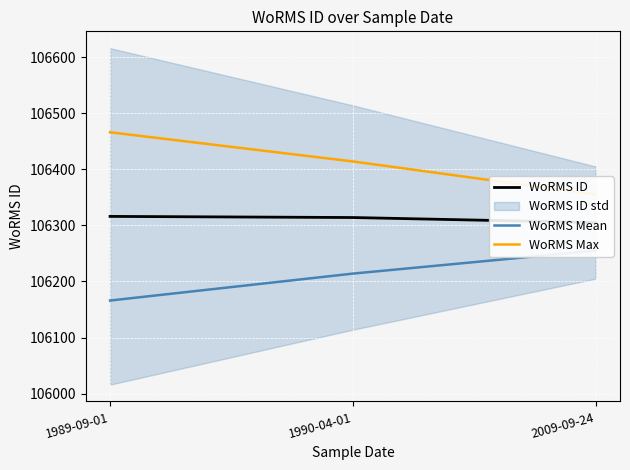

What value does the WoRMS ID series have at 2009-09-24?

106305